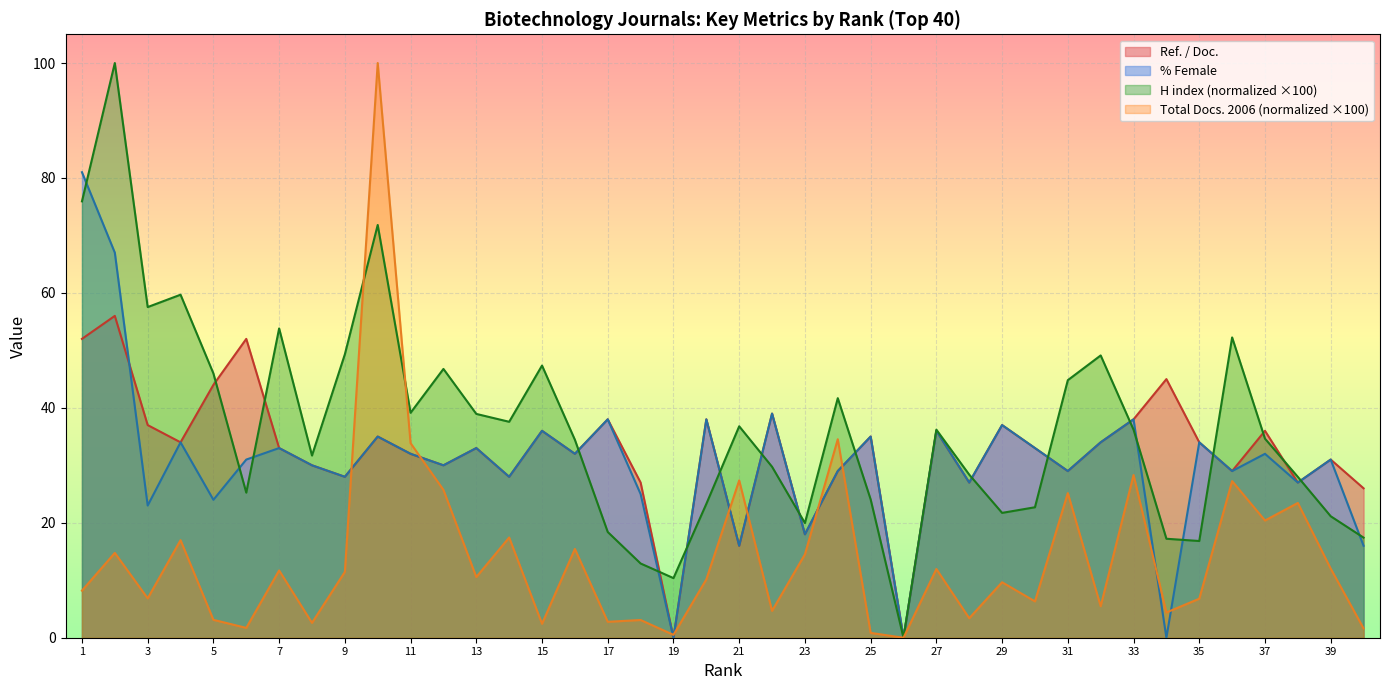

What is the maximum value shown in the chart?

100.0